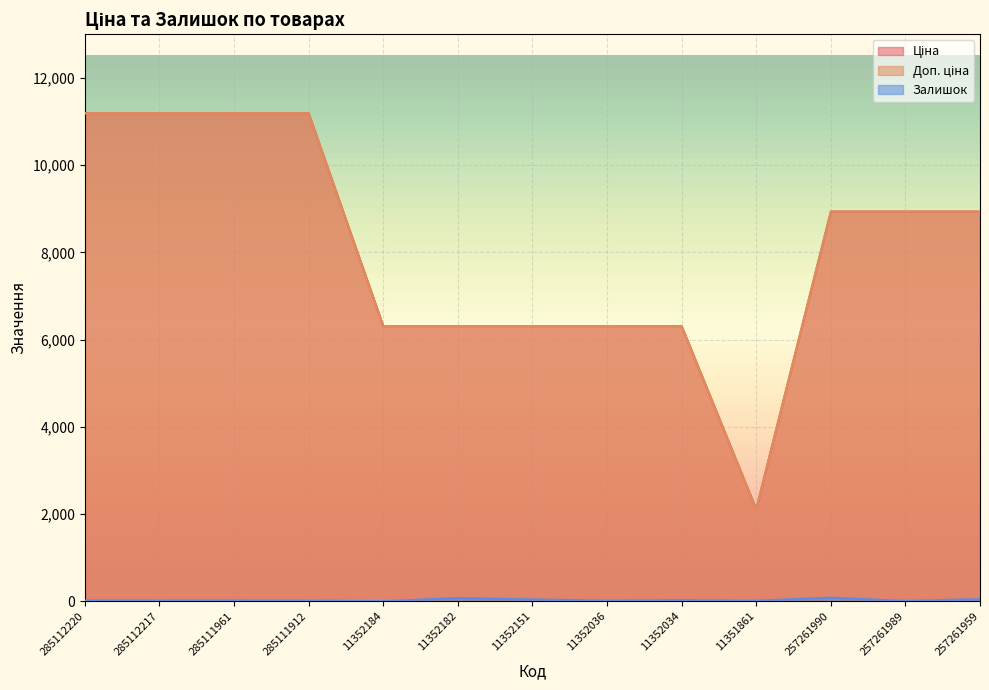

Which series has the widest spread of values?

Доп. ціна